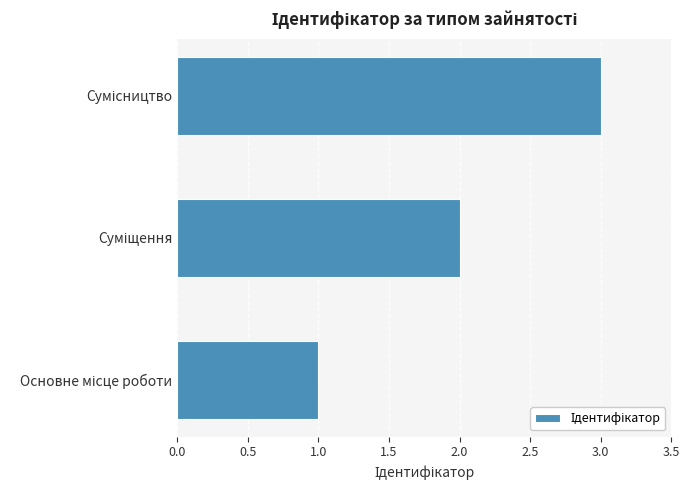

How many data points are less than 2?

1